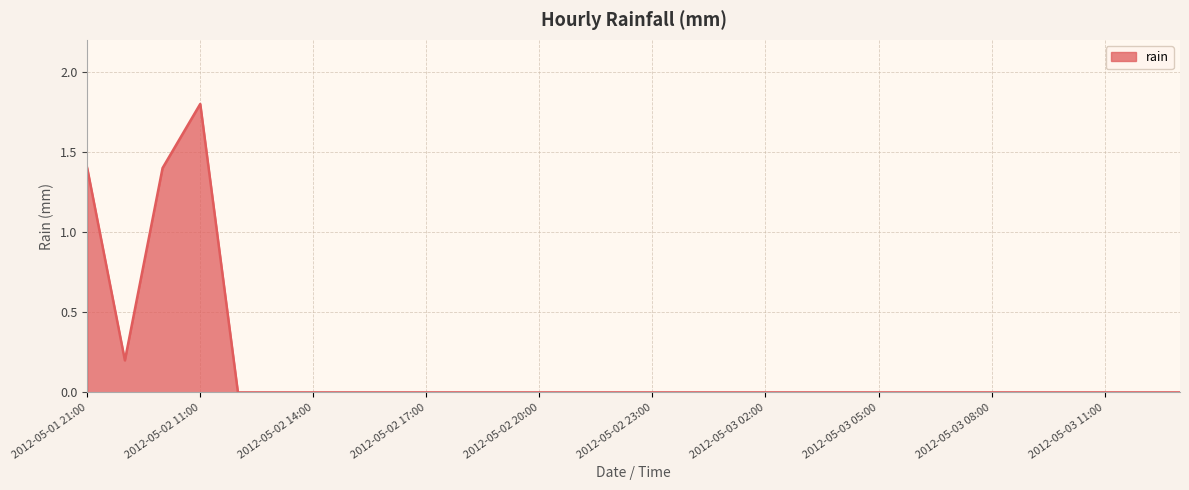

What is the maximum value shown in the chart?

1.8